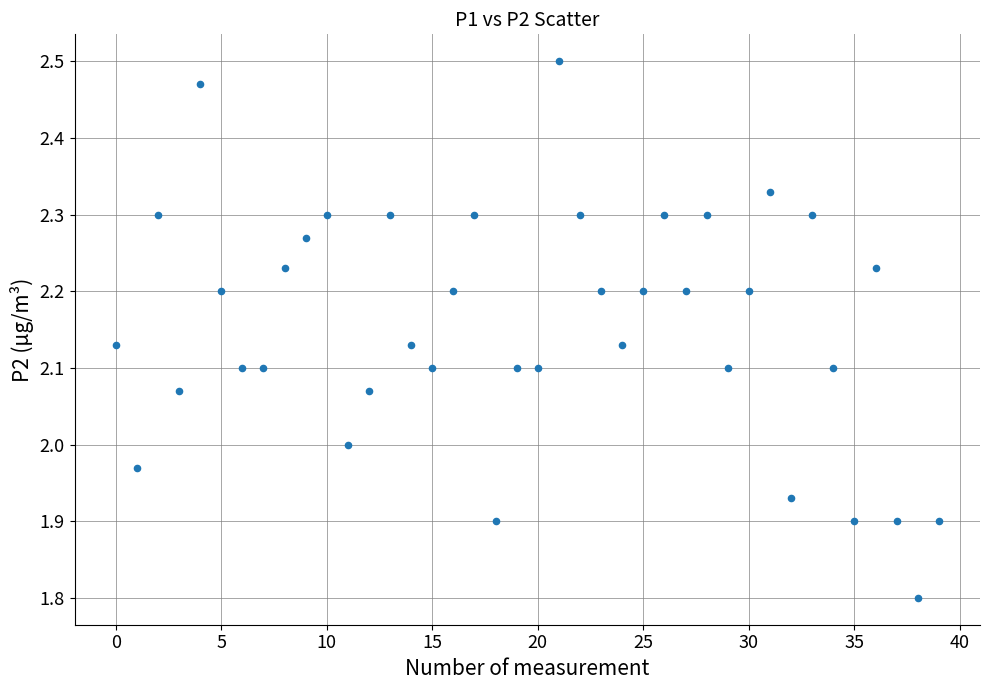

What is the range of Y values (max minus min)?

0.7